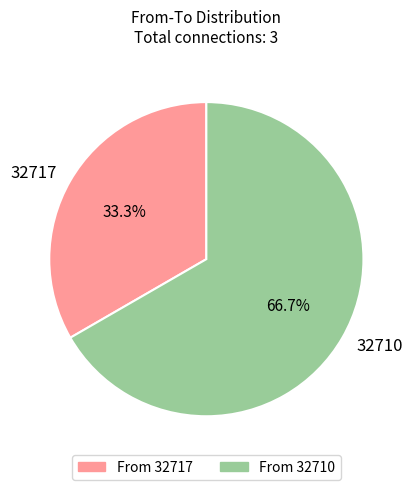

What is the ratio of the value at 32710 to the value at 32717?

2.0